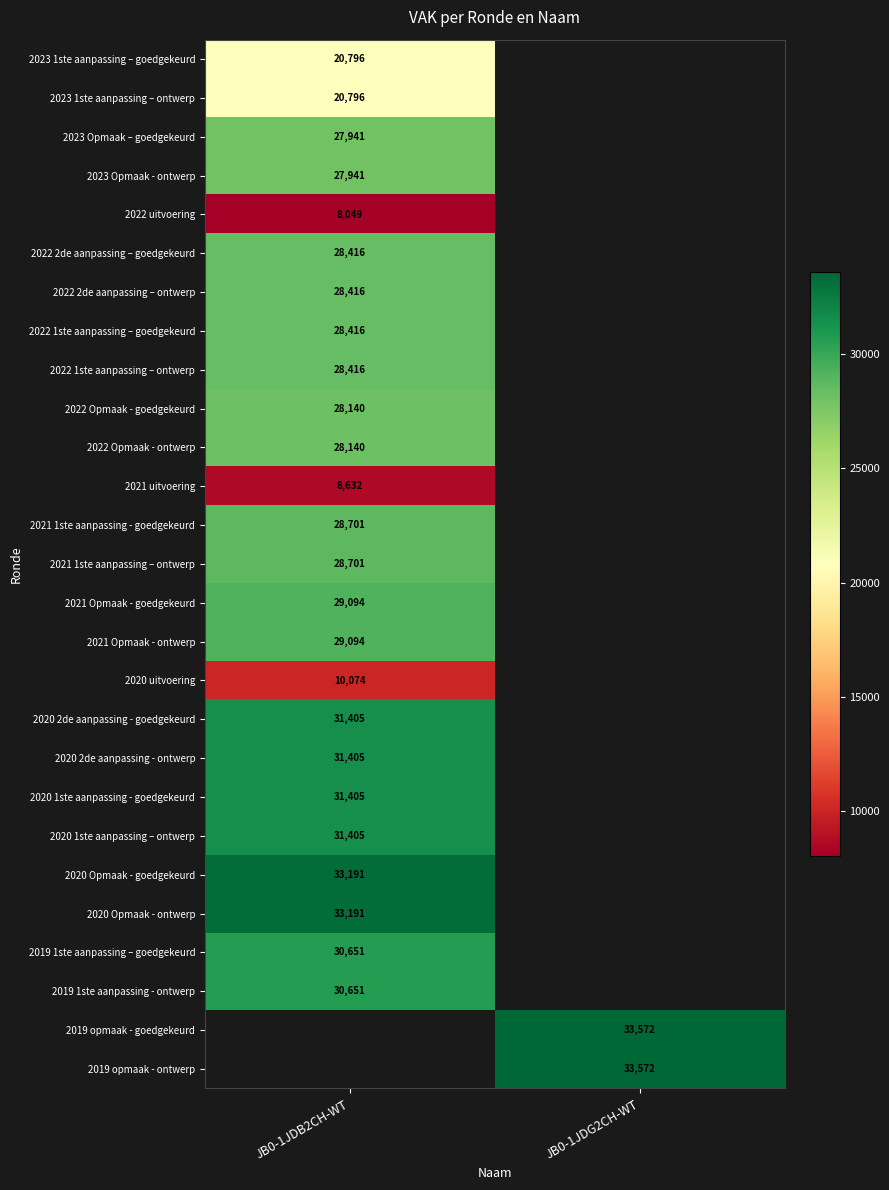

Between JB0-1JDG2CH-WT and JB0-1JDB2CH-WT, which is larger?

JB0-1JDB2CH-WT